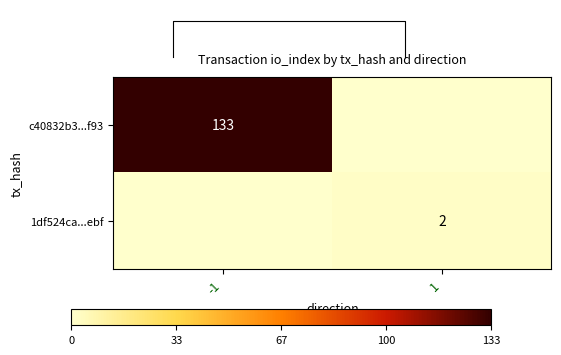

Is it true that 1df524ca...ebf equals 1 at 1?

False